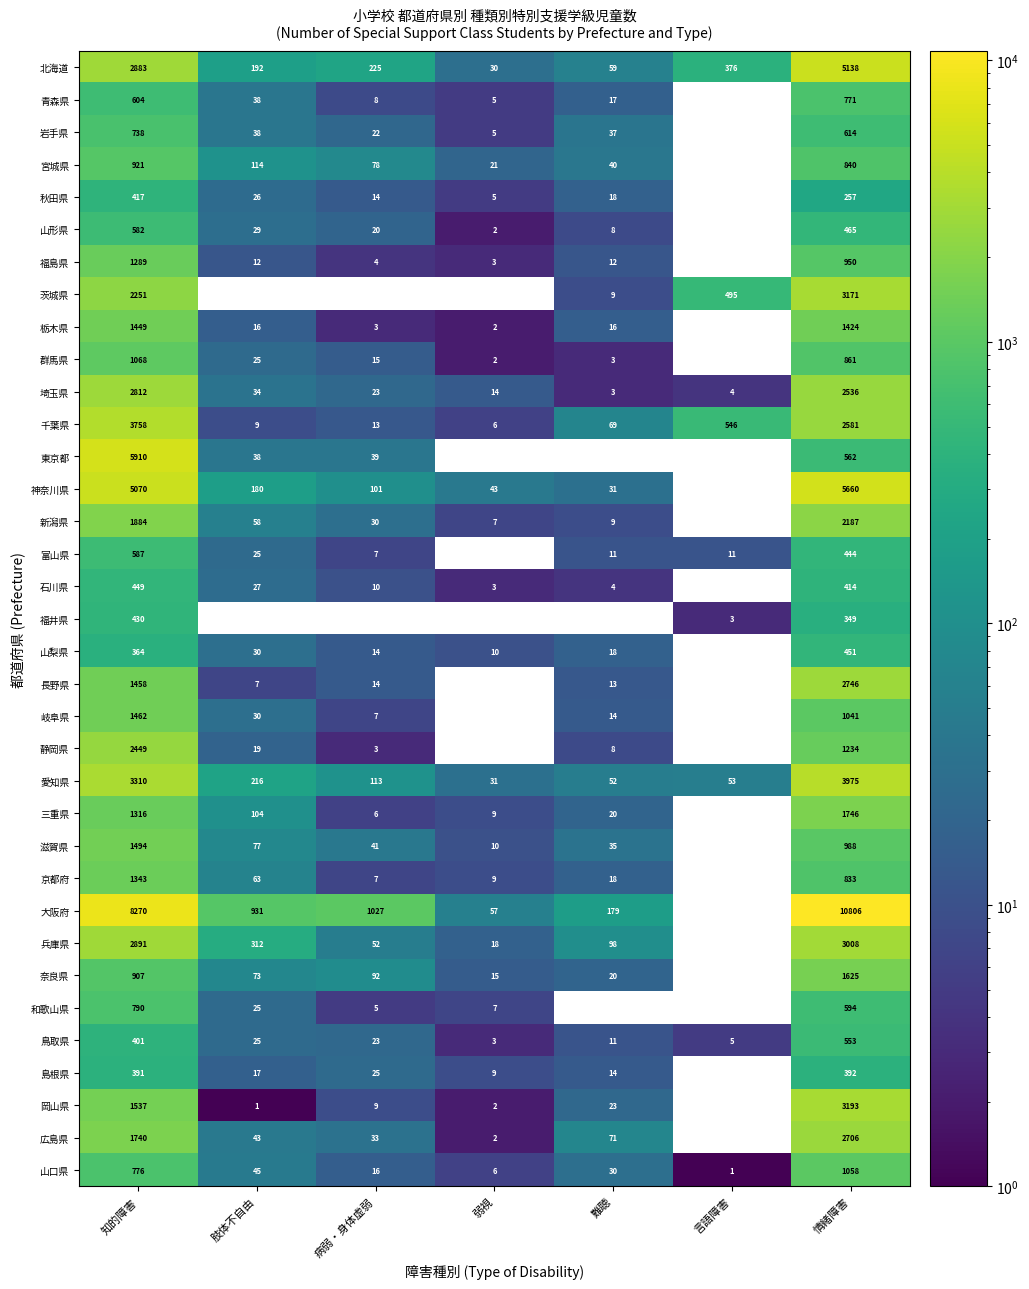

What is the sum of the 三重県 values at 難聴 and 情緒障害?

1766